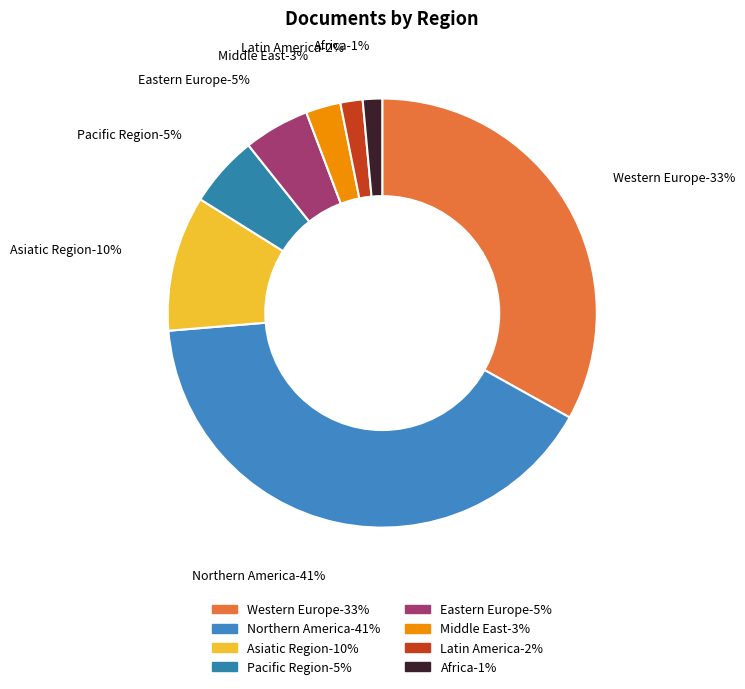

Is there any slice that represents more than half of the pie?

No